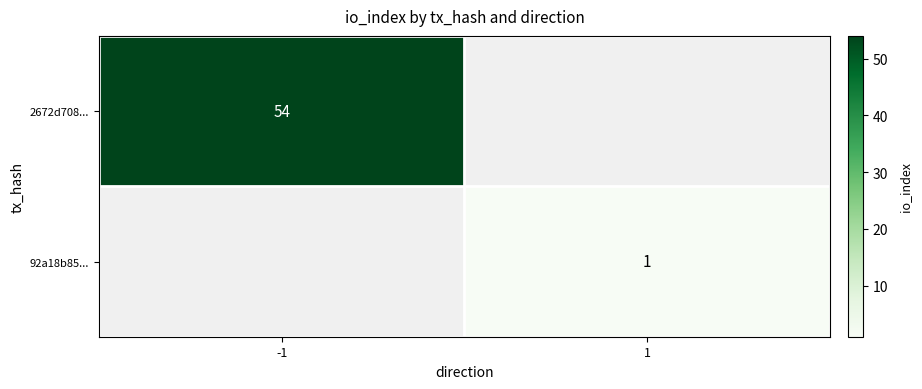

True or false: 92a18b85... has a value of 2 at 1.

False